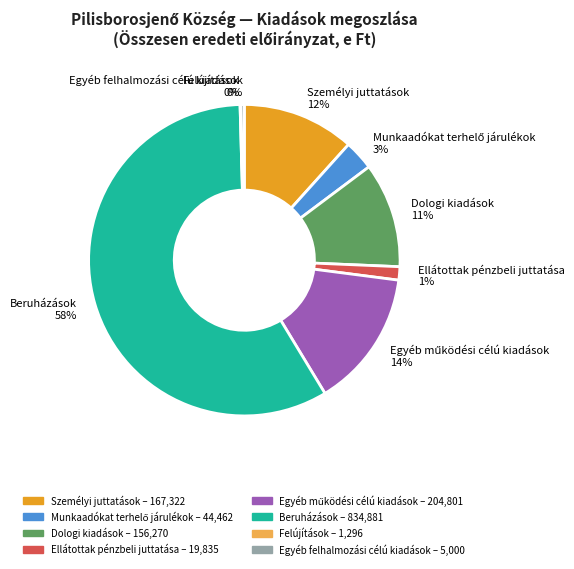

True or false: Egyéb felhalmozási célú kiadások accounts for 0% of the total.

True